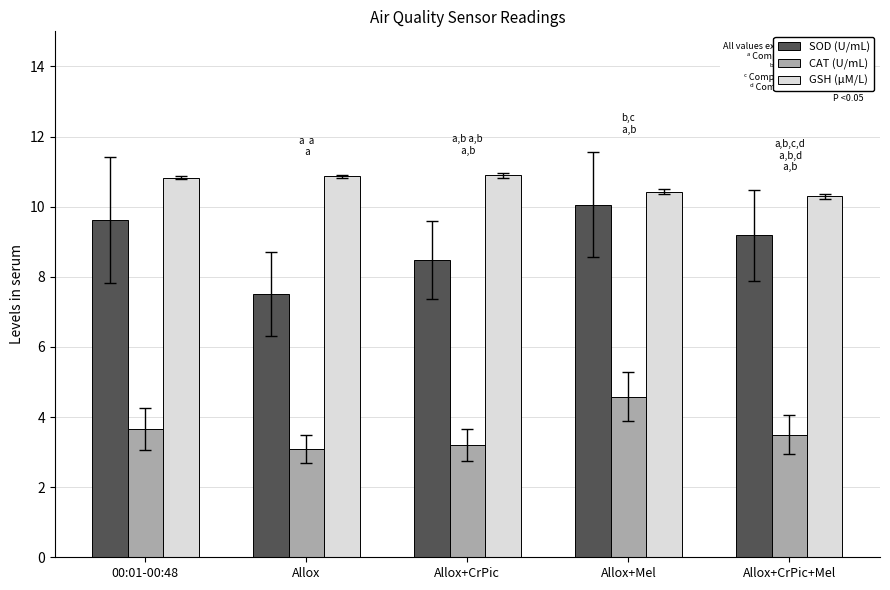

At which category is the sum across all series the highest?

Allox+Mel